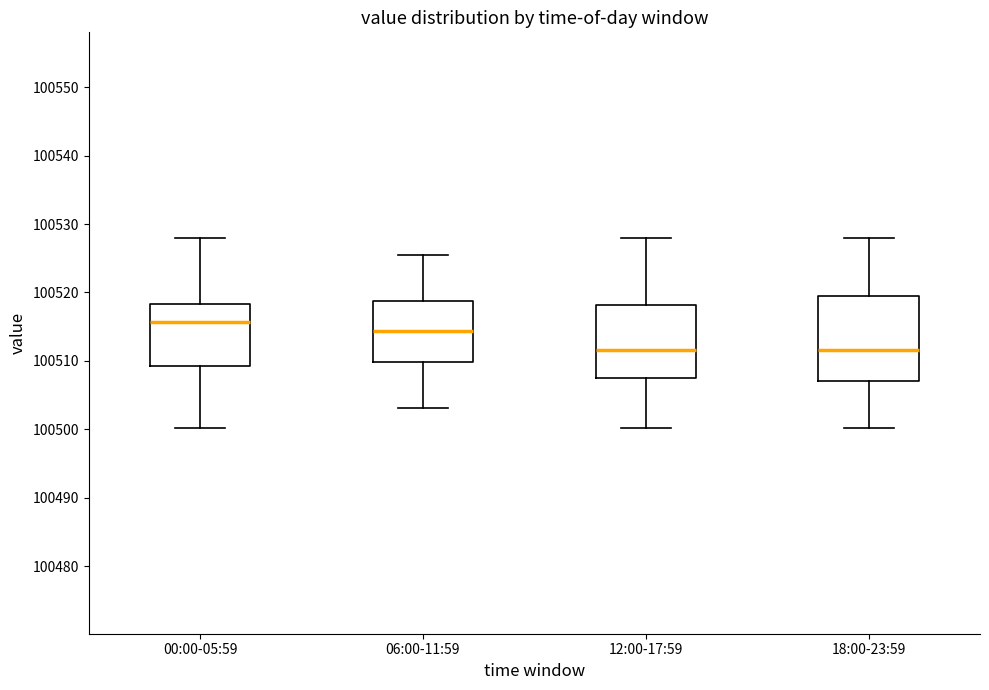

Reading left to right, read every box against the y-axis: the position of its median line, the range the box covers, and the ends of its whiskers. The values are not printed on the chart, so give them approximately, as read against the axis.

00:00-05:59: median 100516, box 100509 to 100518, whiskers 100500 to 100528
06:00-11:59: median 100514, box 100510 to 100519, whiskers 100503 to 100526
12:00-17:59: median 100512, box 100507 to 100518, whiskers 100500 to 100528
18:00-23:59: median 100512, box 100507 to 100519, whiskers 100500 to 100528